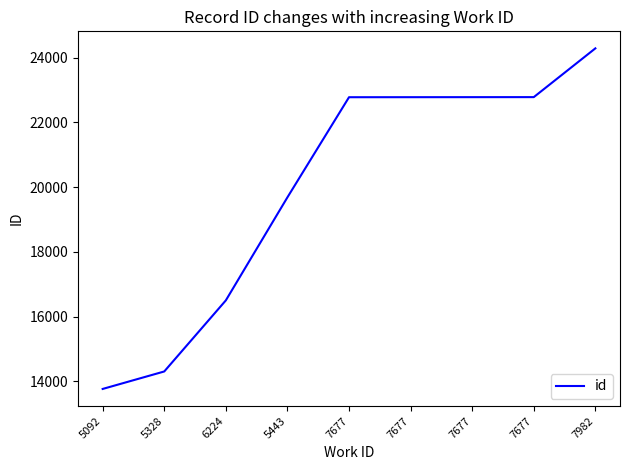

How many lines are shown in the chart?

1